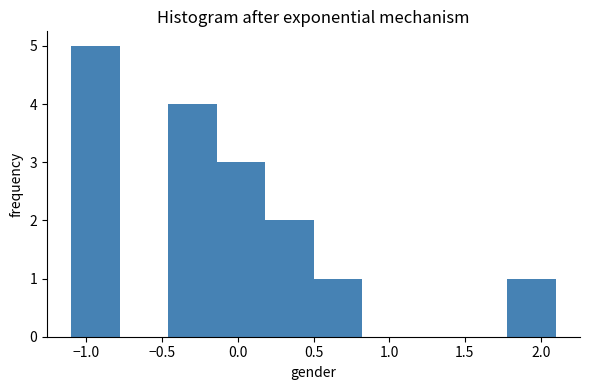

Reading left to right, transcribe this chart: for each bar, give the range it covers on the x-axis and its height. Neither the bar edges nor the heights are printed on the chart, so give them approximately, as read against the axes.

-1.10 to -0.78: 5
-0.78 to -0.46: 0
-0.46 to -0.14: 4
-0.14 to 0.18: 3
0.18 to 0.50: 2
0.50 to 0.82: 1
0.82 to 1.14: 0
1.14 to 1.46: 0
1.46 to 1.78: 0
1.78 to 2.10: 1